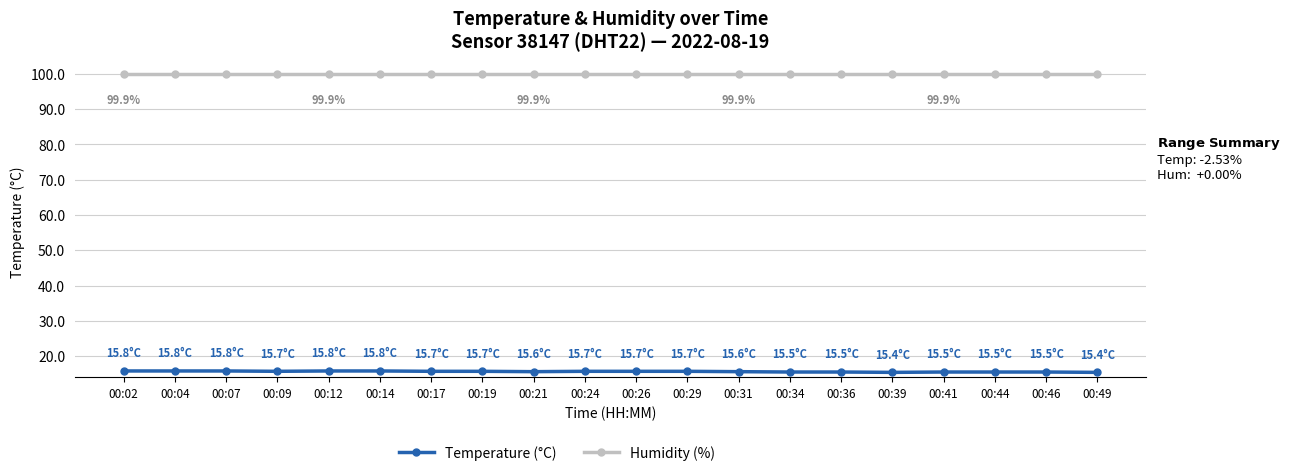

True or false: Temperature (°C) and Humidity (%) intersect in this chart.

False